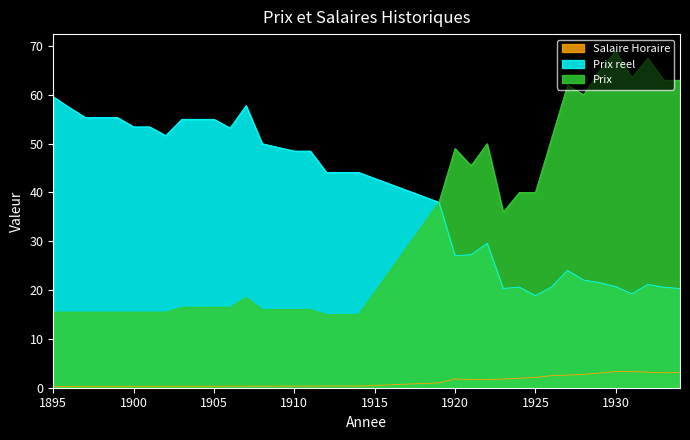

Reading left to right, transcribe all the data shown in this chart.

Salaire Horaire: 0.3	0.3	0.3	0.3	0.3	0.3	0.3	0.3	0.3	0.3	0.3	0.3	0.3	0.3	0.3	0.3	0.3	0.3	0.3	1.0	1.8	1.7	1.7	1.8	1.9	2.1	2.5	2.6	2.7	3.0	3.3	3.3	3.2	3.1	3.1
Prix reel: 59.6	57.4	55.4	55.4	55.4	53.4	53.4	51.7	55.0	55.0	55.0	53.2	57.8	50.0	48.5	48.5	44.1	44.1	44.1	38.0	27.1	27.2	29.6	20.3	20.6	18.9	20.6	24.0	22.1	21.5	20.7	19.2	21.2	20.6	20.3
Prix: 15.5	15.5	15.5	15.5	15.5	15.5	15.5	15.5	16.5	16.5	16.5	16.5	18.5	16.0	16.0	16.0	15.0	15.0	15.0	38.0	49.0	45.5	50.0	36.0	40.0	40.0	51.0	62.0	60.0	65.0	69.0	63.5	67.5	63.0	63.0